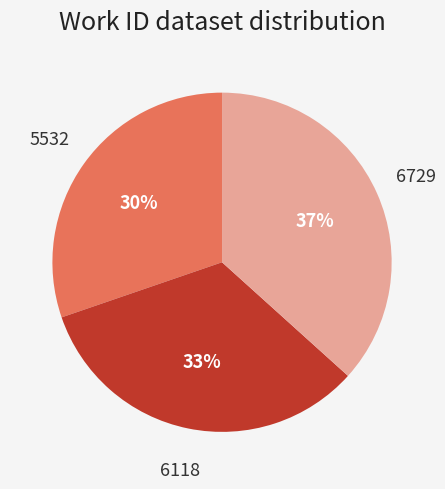

Is there any slice that represents more than half of the pie?

No